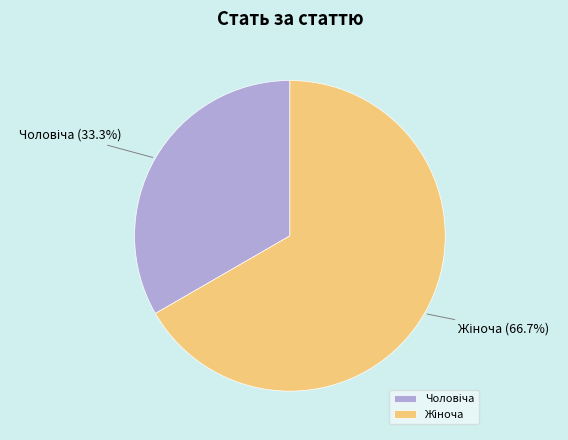

Is there any slice that represents more than half of the pie?

Yes